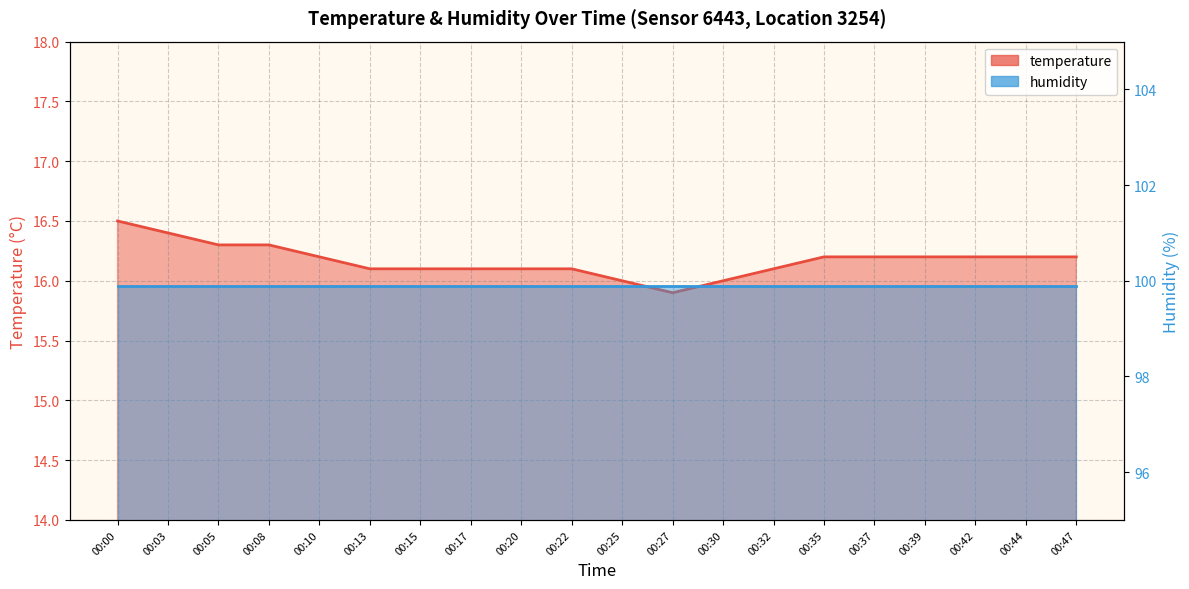

Between 00:05 and 00:00, which is larger?

00:00